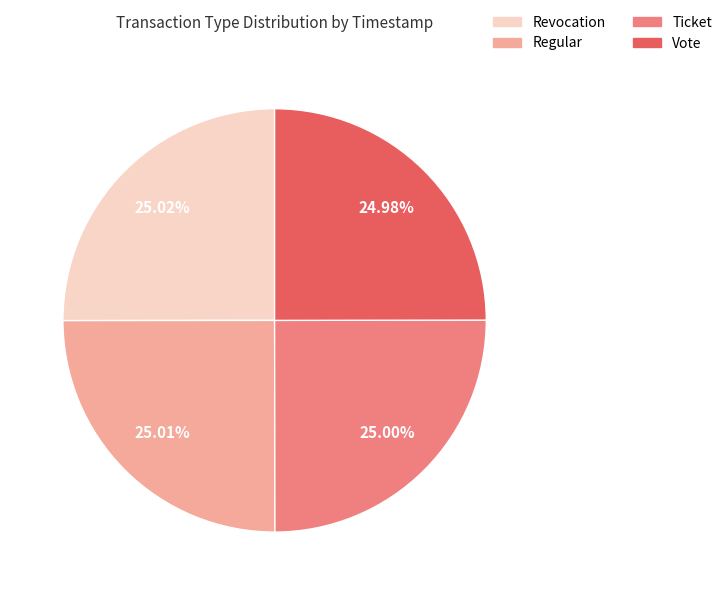

The Vote slice represents 12% of the pie. True or false?

False